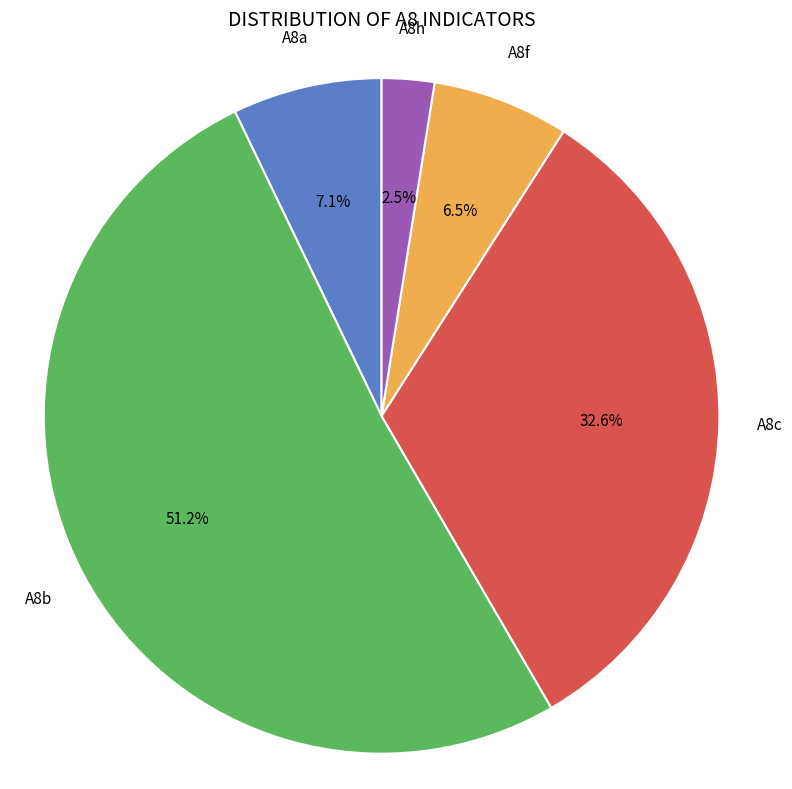

To the nearest percent, what is the combined percentage of A8h and A8c?

35%